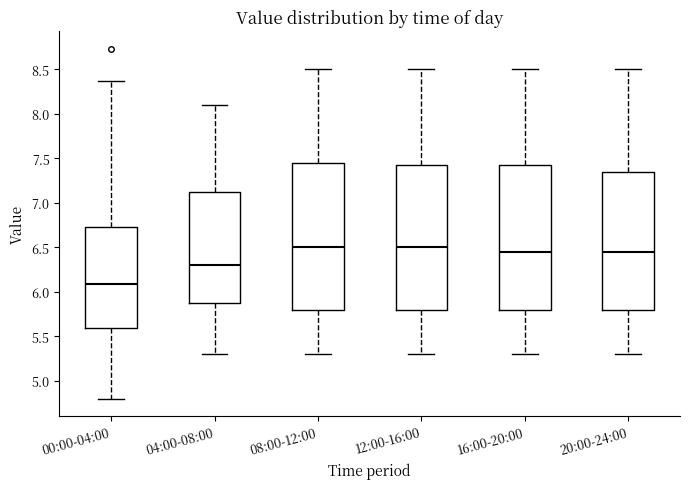

Reading left to right, read every box against the y-axis: the position of its median line, the range the box covers, and the ends of its whiskers. The values are not printed on the chart, so give them approximately, as read against the axis.

00:00-04:00: median 6.10, box 5.60 to 6.75, whiskers 4.80 to 8.35
04:00-08:00: median 6.30, box 5.90 to 7.15, whiskers 5.30 to 8.10
08:00-12:00: median 6.50, box 5.80 to 7.45, whiskers 5.30 to 8.50
12:00-16:00: median 6.50, box 5.80 to 7.45, whiskers 5.30 to 8.50
16:00-20:00: median 6.45, box 5.80 to 7.45, whiskers 5.30 to 8.50
20:00-24:00: median 6.45, box 5.80 to 7.35, whiskers 5.30 to 8.50